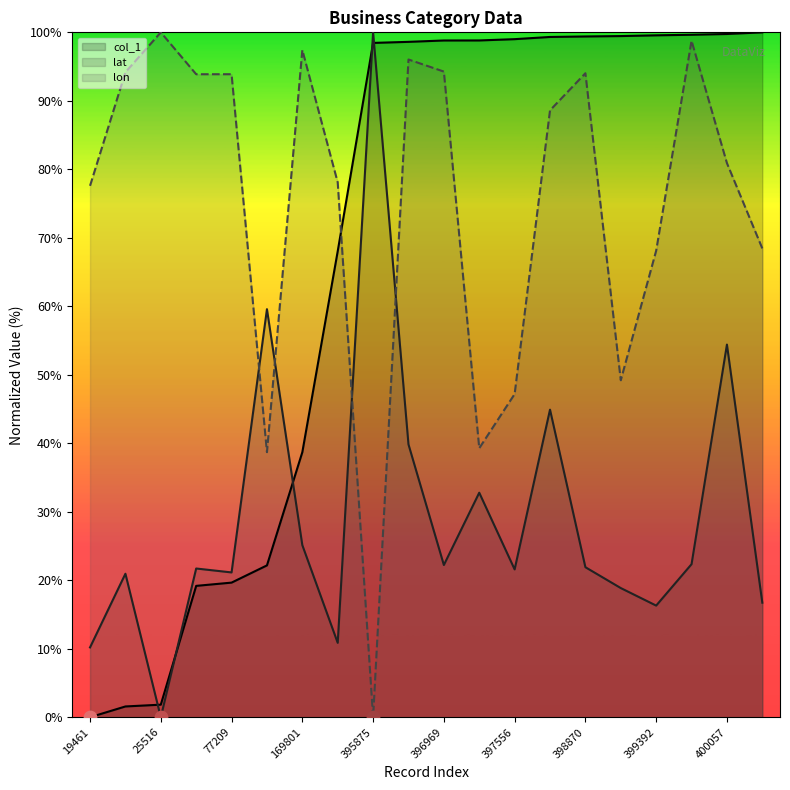

At how many categories does at least one series exceed 46?

20